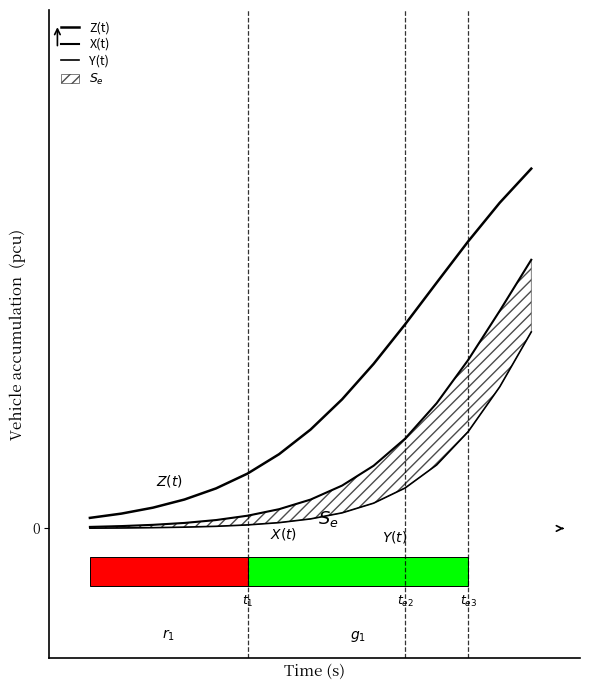

What is the sum of all Z(t) values?

4285.5